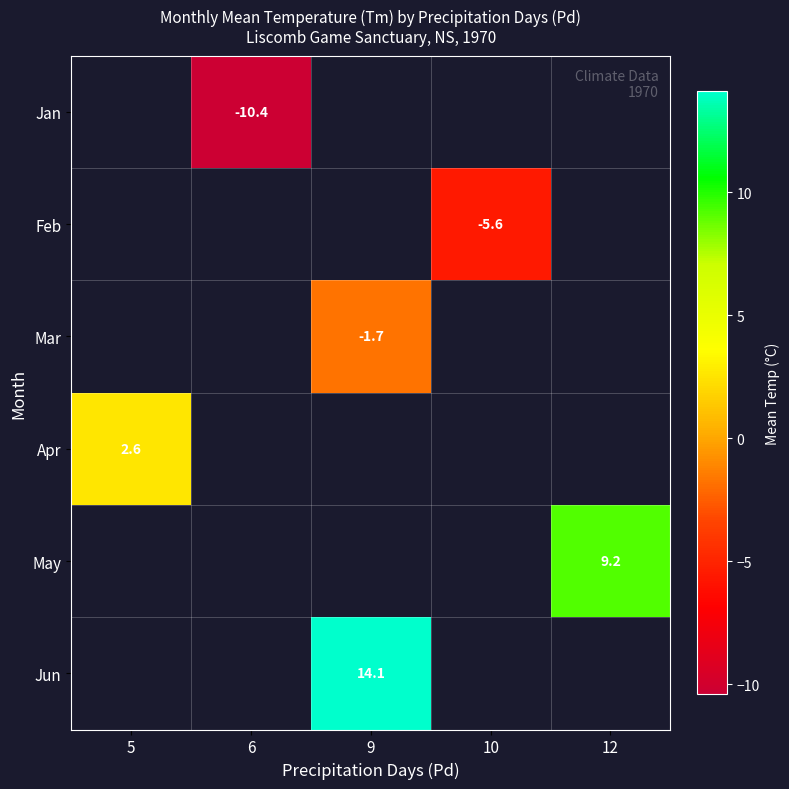

The Feb series shows -7.3 at 10. True or false?

False